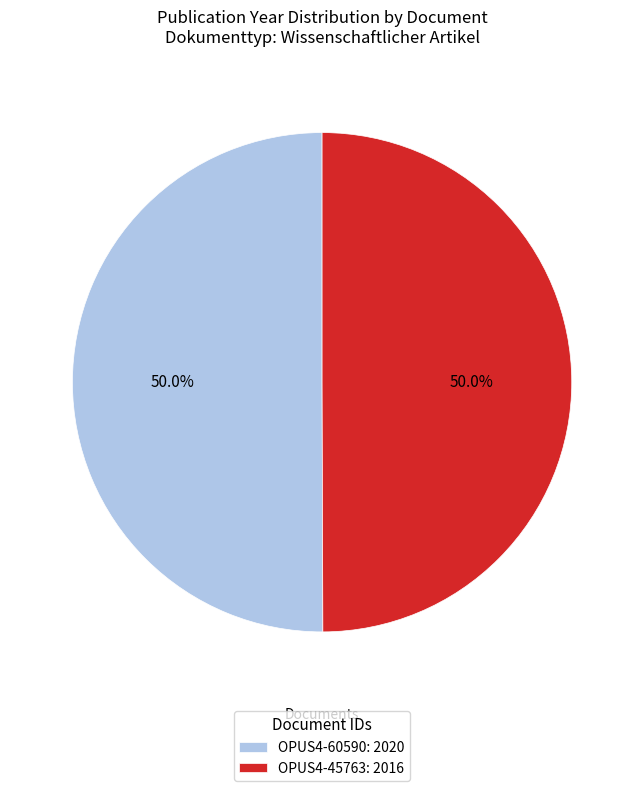

Approximately how many times larger is the value at OPUS4-60590: 2020 compared to OPUS4-45763: 2016?

1.0